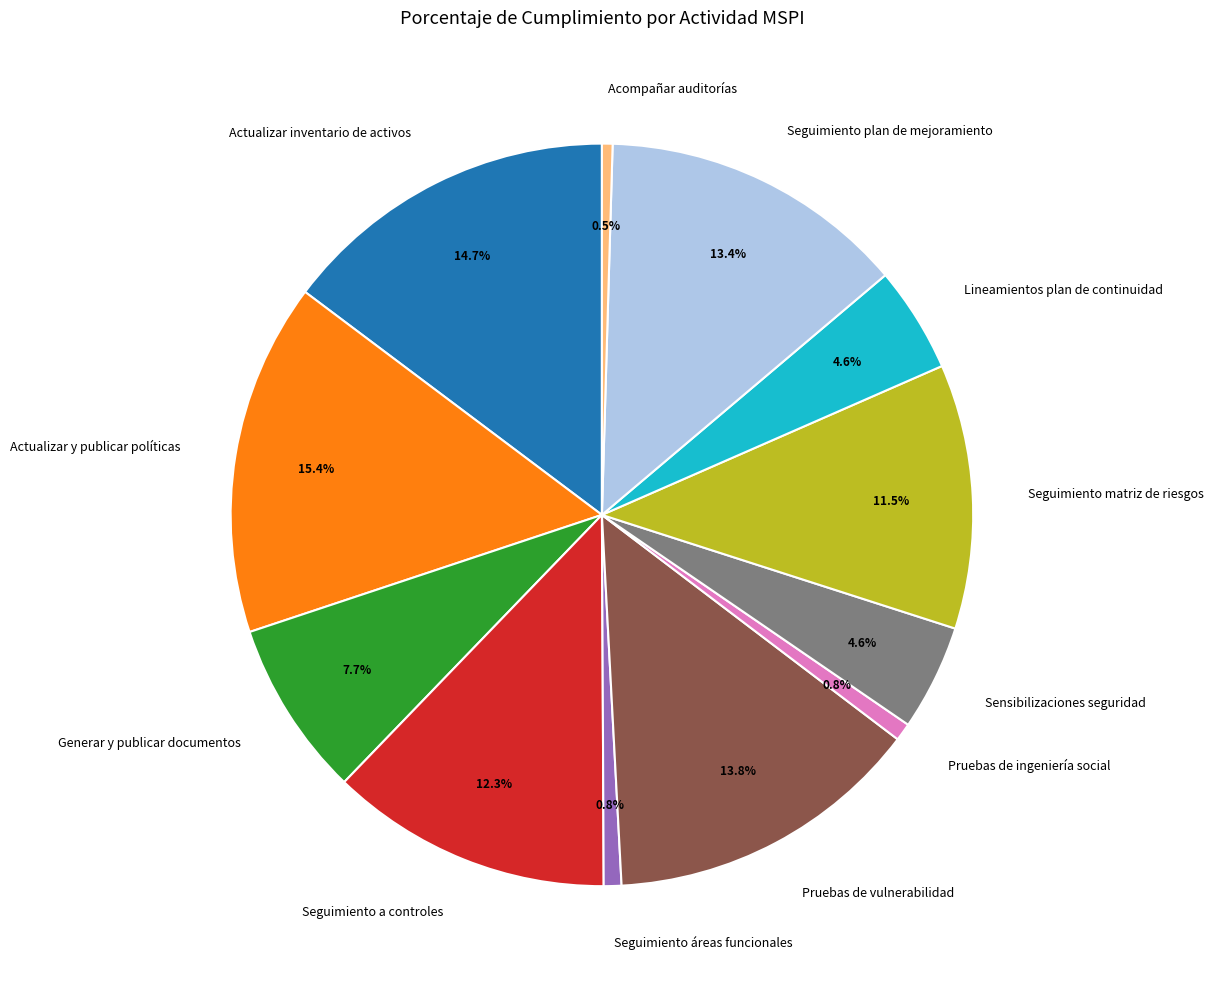

Which category has the biggest portion of the pie?

Actualizar y publicar políticas